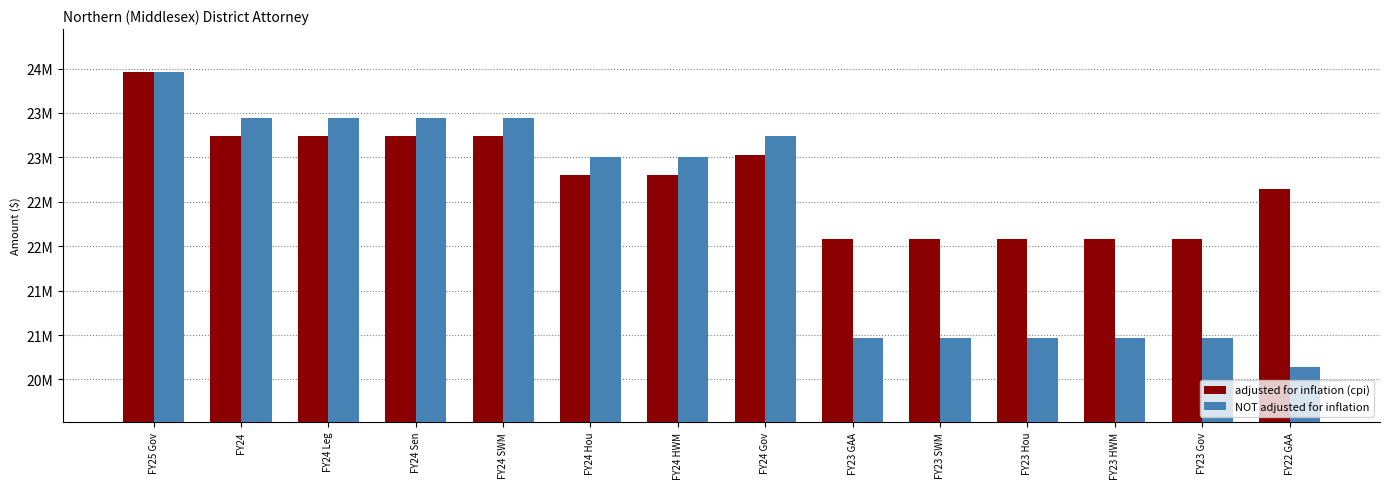

Between FY24 Hou and FY23 Hou, which is larger?

FY24 Hou